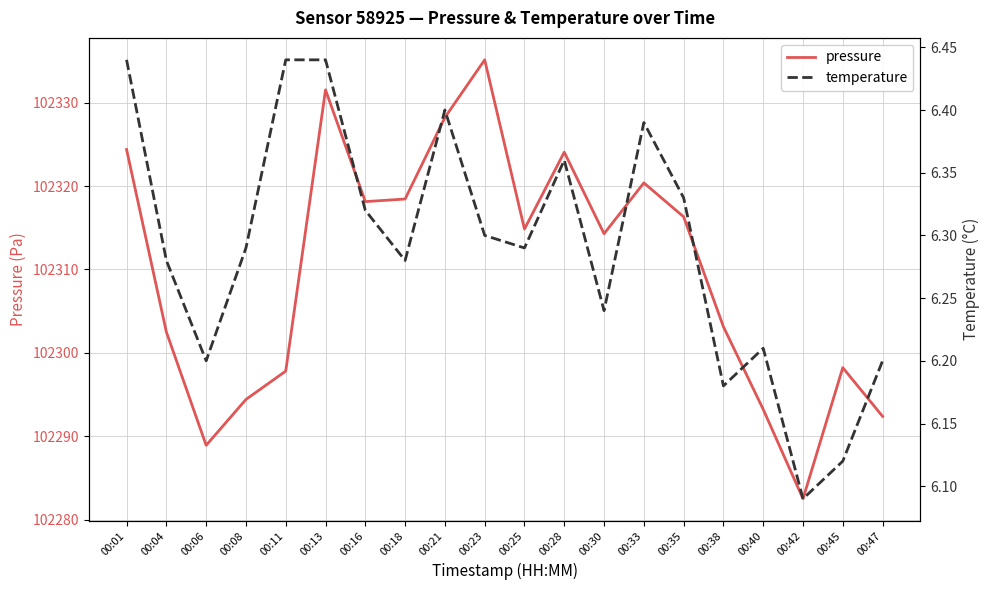

What is the approximate value of temperature at 00:42?

6.1